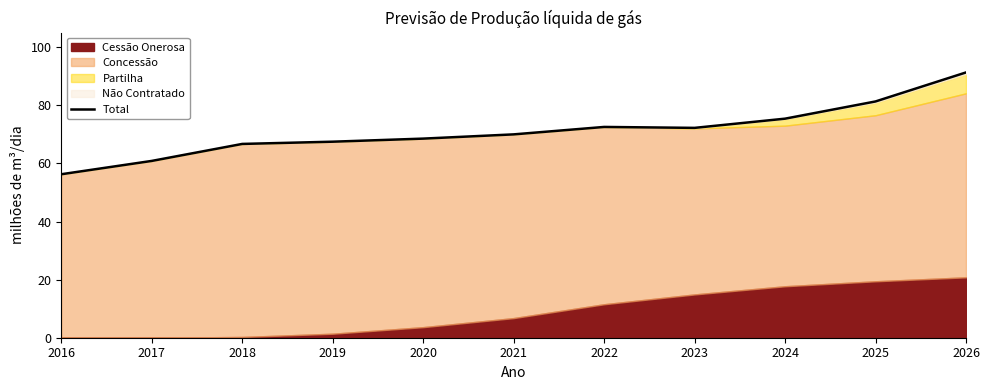

Read the value at 2023.

72.3